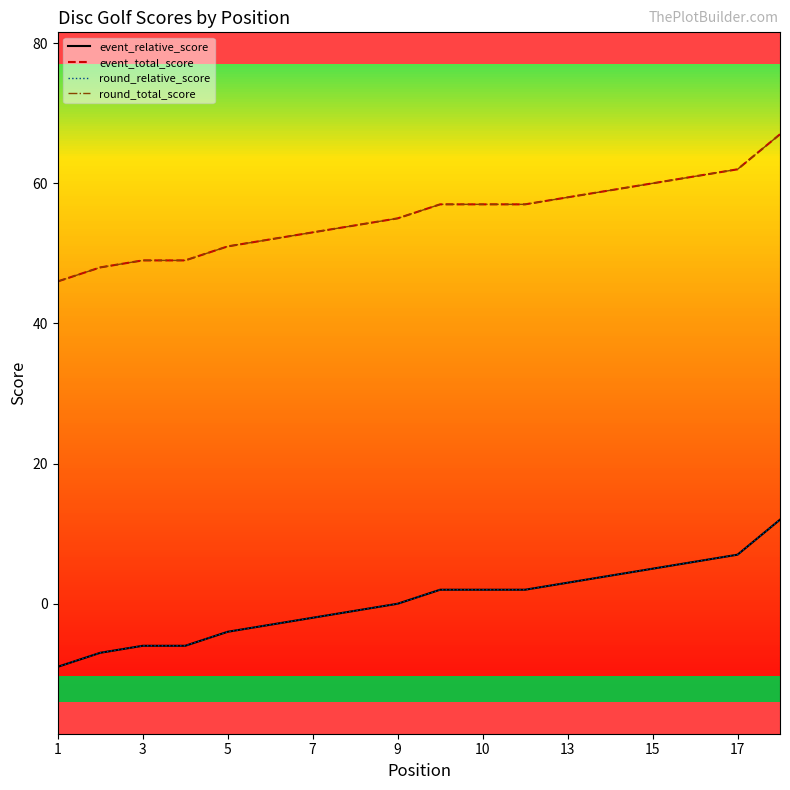

Is this an area chart (filled region under the line)?

No